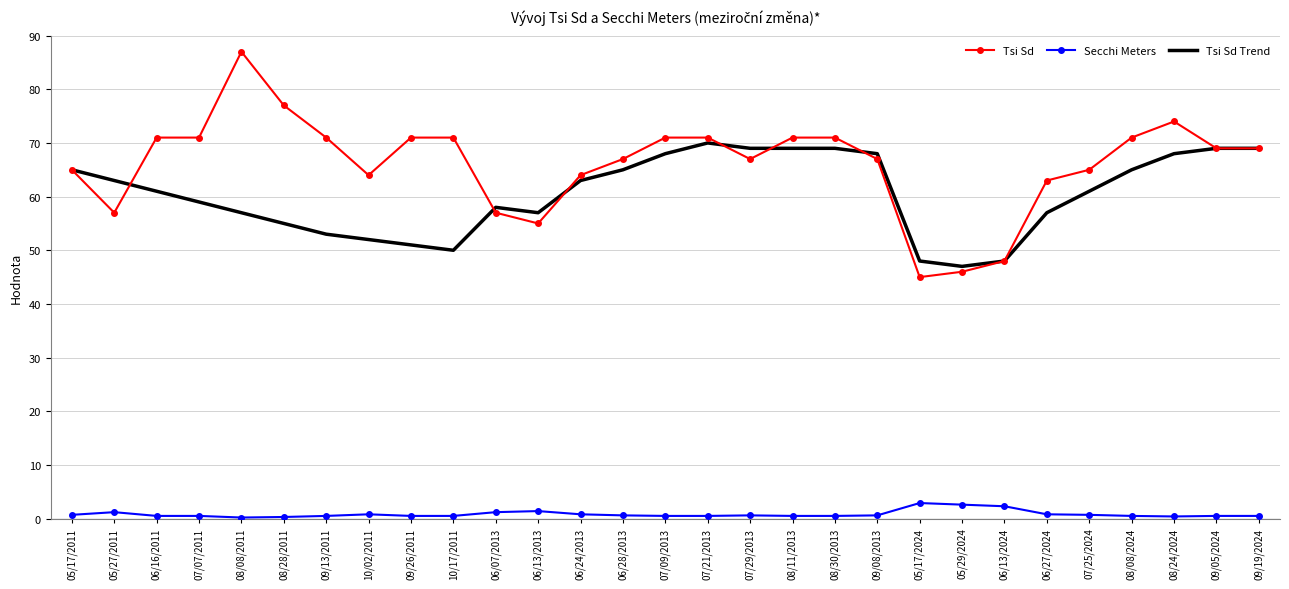

Rank the series by their maximum value, from highest to lowest.

Tsi Sd, Tsi Sd Trend, Secchi Meters